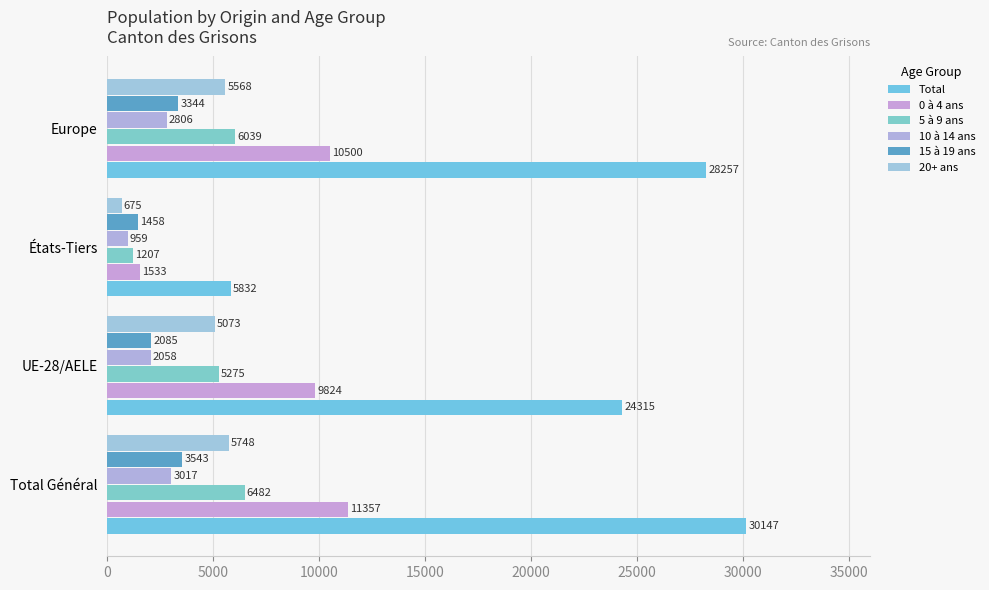

How many series are shown in this chart?

6